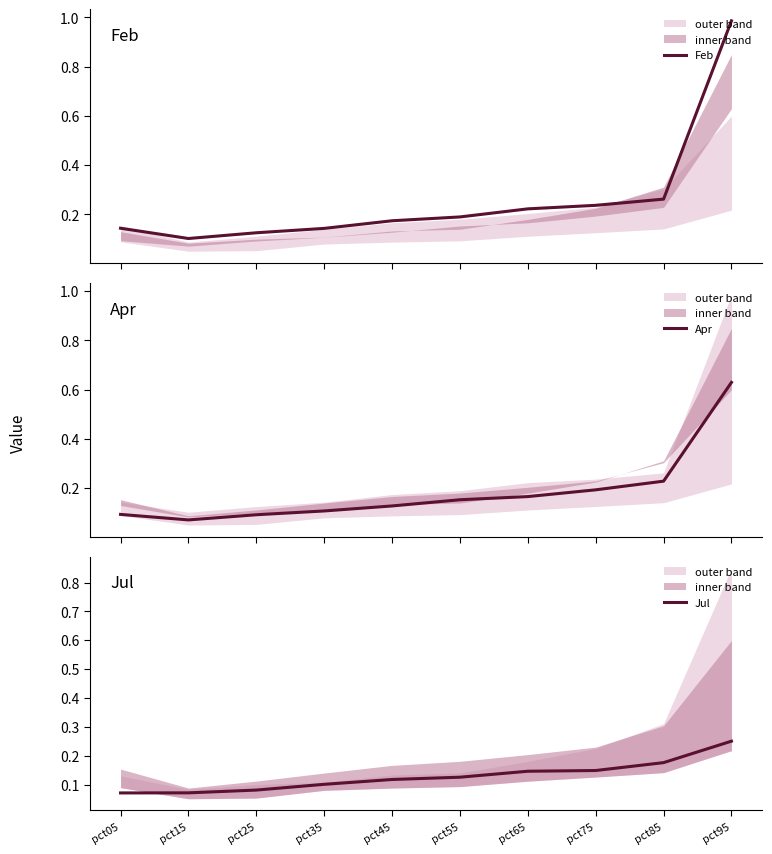

Between pct45 and pct25, which is larger?

pct45